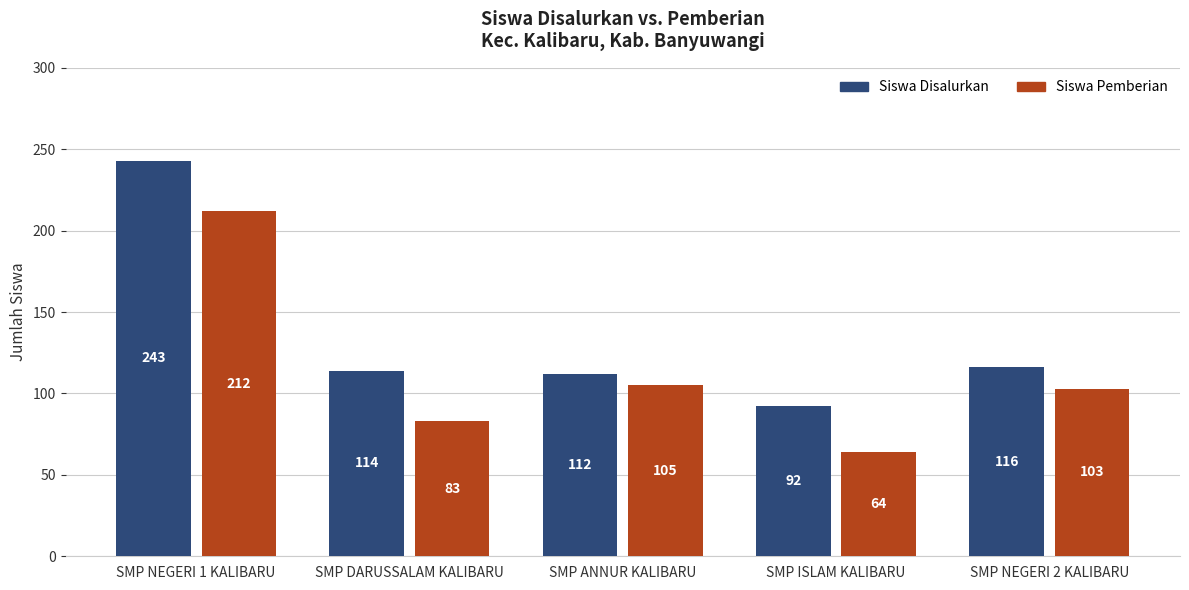

What is the label of the 2nd bar from the left?

SMP DARUSSALAM KALIBARU